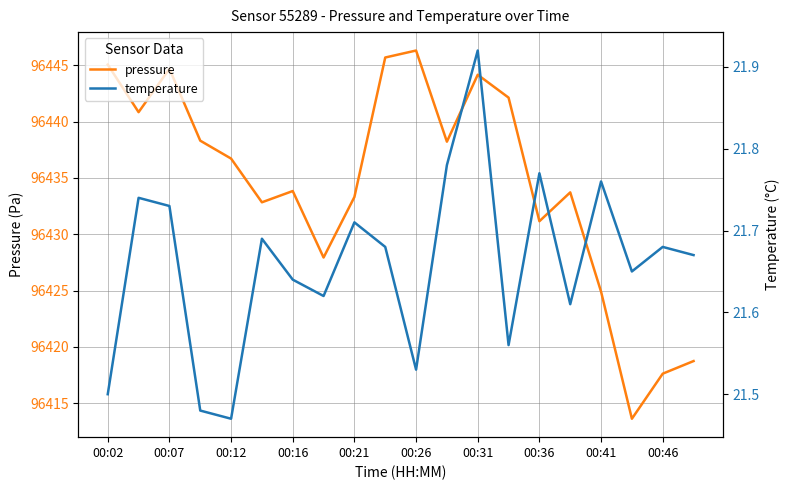

Where is the first local maximum for pressure?

00:07